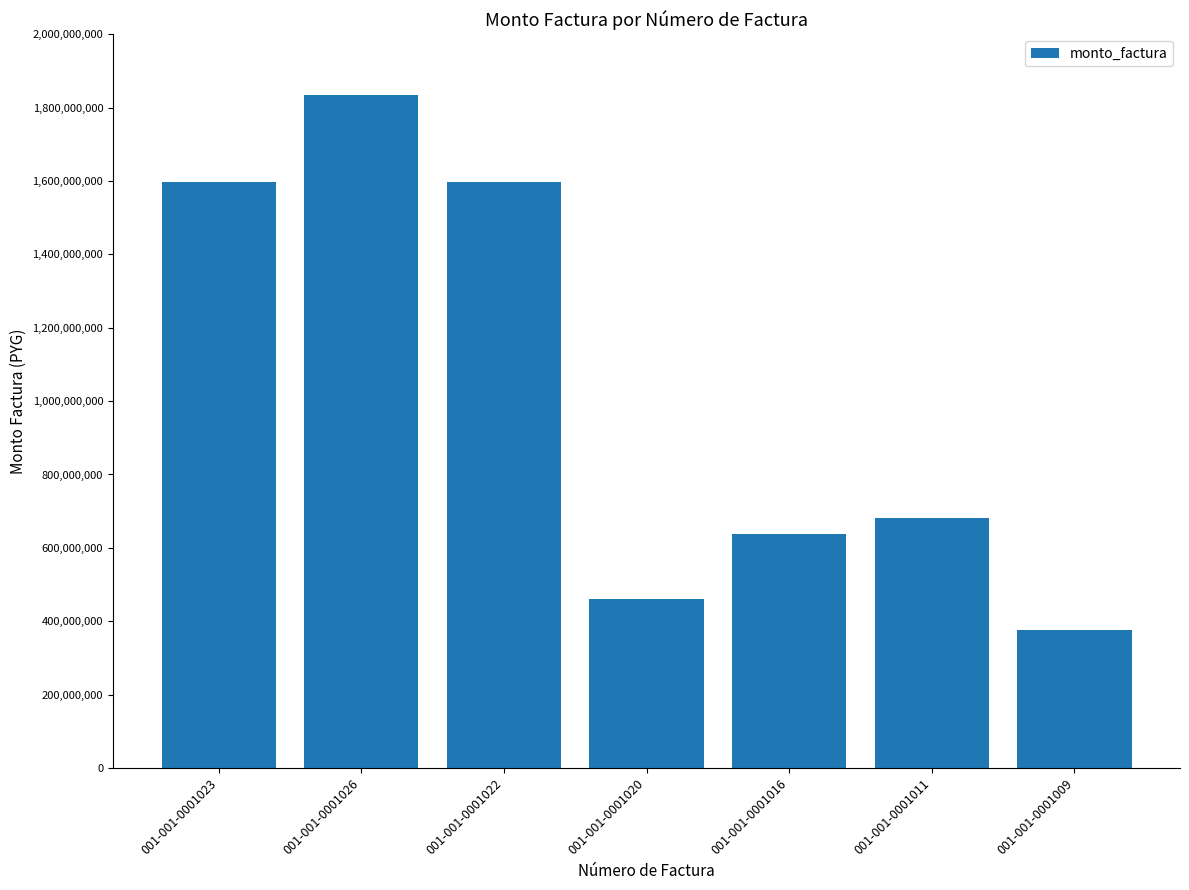

Does the chart contain any negative values?

No